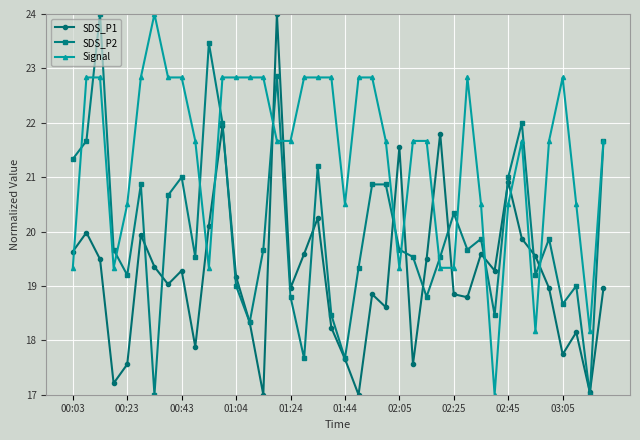

What is the greatest value displayed?

24.0